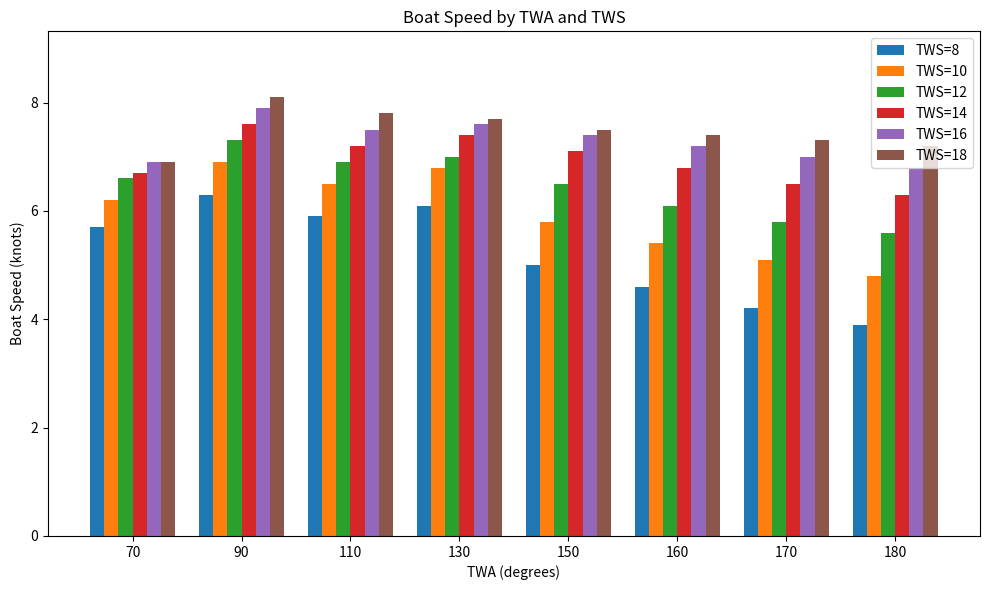

How many bars are there in each group?

6